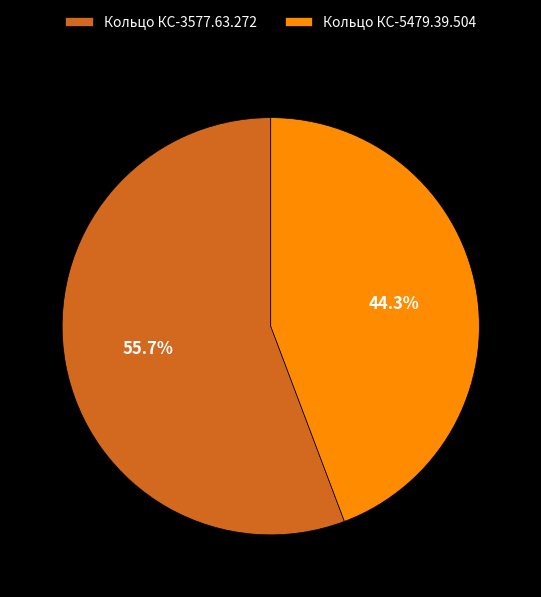

Which category has the smallest portion of the pie?

Кольцо КС-5479.39.504